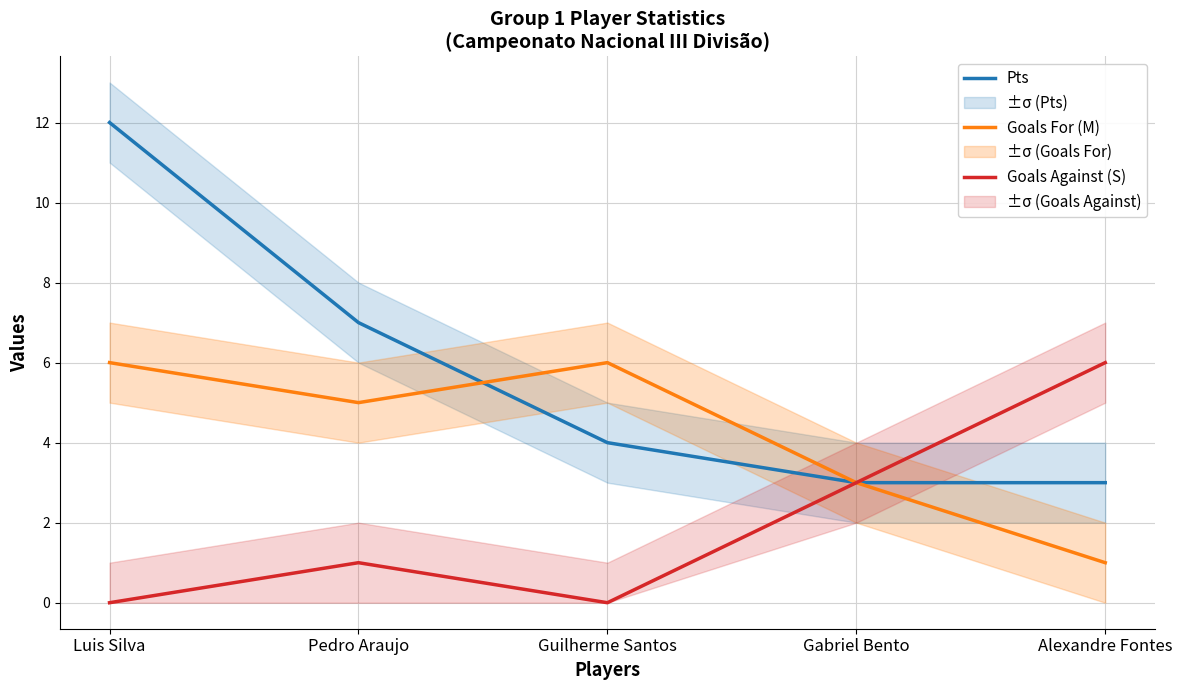

True or false: Goals Against (S) and Goals For (M) cross at least once.

False